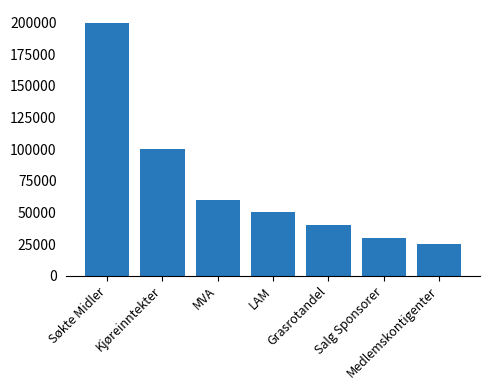

Where does the data first go above 50000?

Søkte Midler